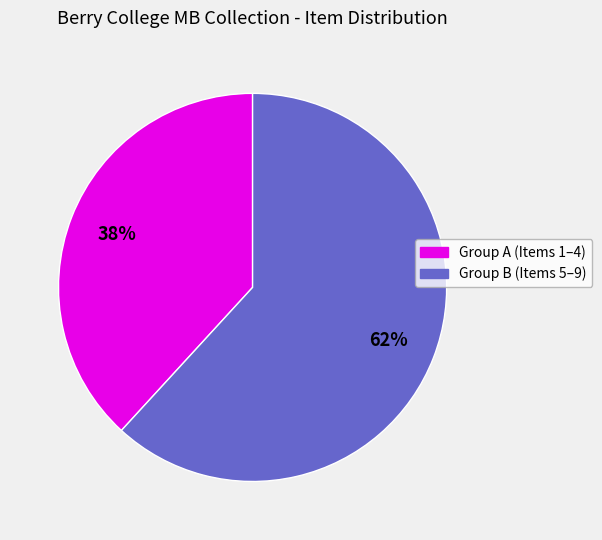

How many slices are in this pie chart?

2